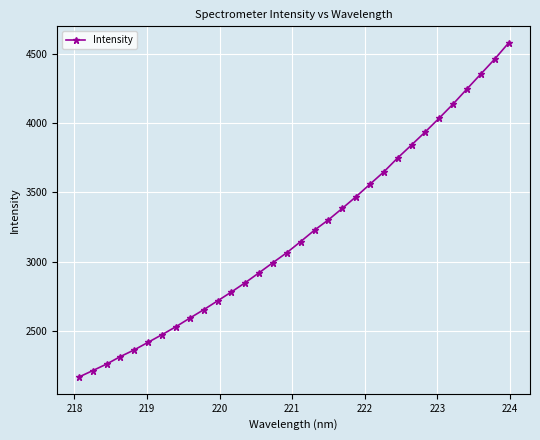

Reading right to left, what are all the values shown in this chart?

4575.5	4459.7	4352.3	4244.8	4136.4	4035.1	3936.4	3841.5	3748.1	3647.8	3558.8	3469.6	3384.5	3302.0	3228.1	3145.5	3065.5	2993.8	2920.8	2849.3	2782.1	2717.9	2654.3	2593.7	2531.8	2474.7	2419.9	2365.1	2316.9	2262.6	2215.4	2169.0